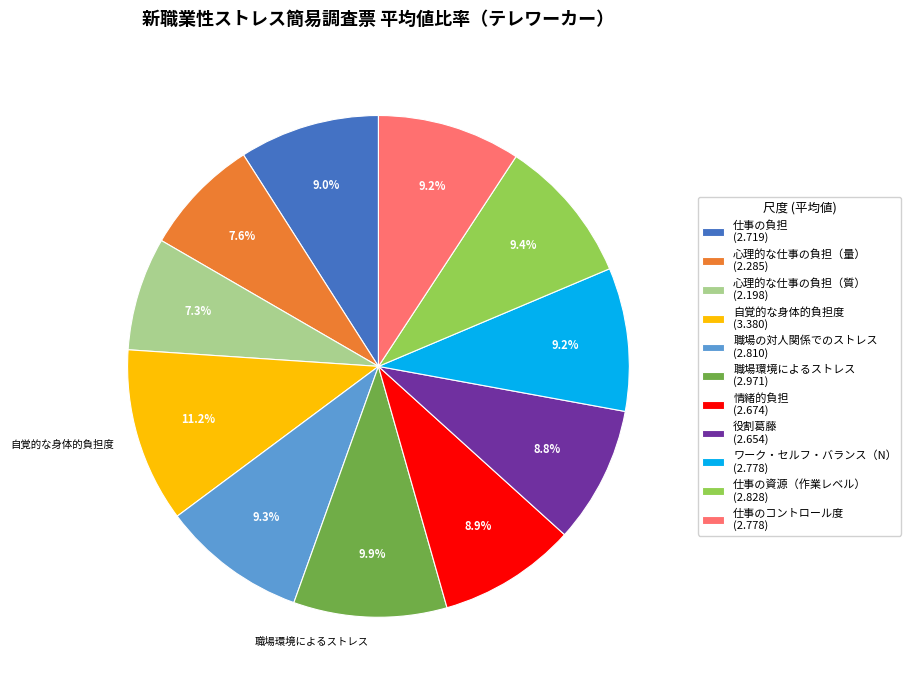

Is there a majority slice in this chart?

No